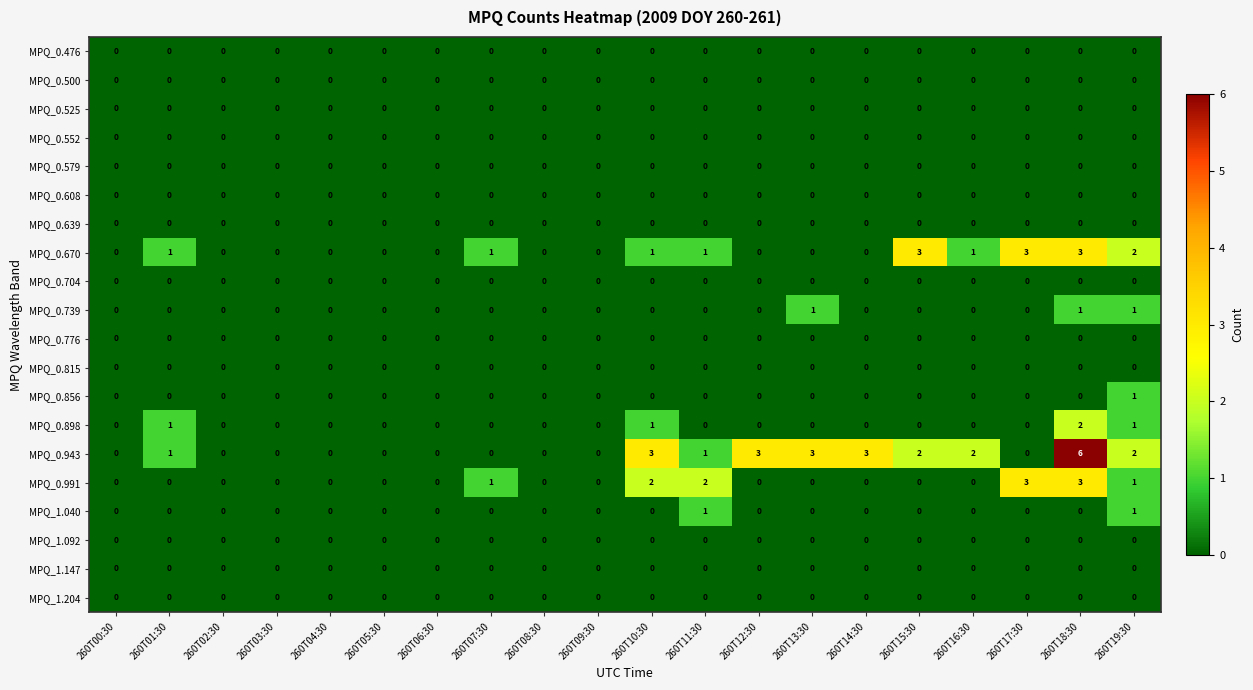

Which label corresponds to the largest value in the chart?

260T18:30